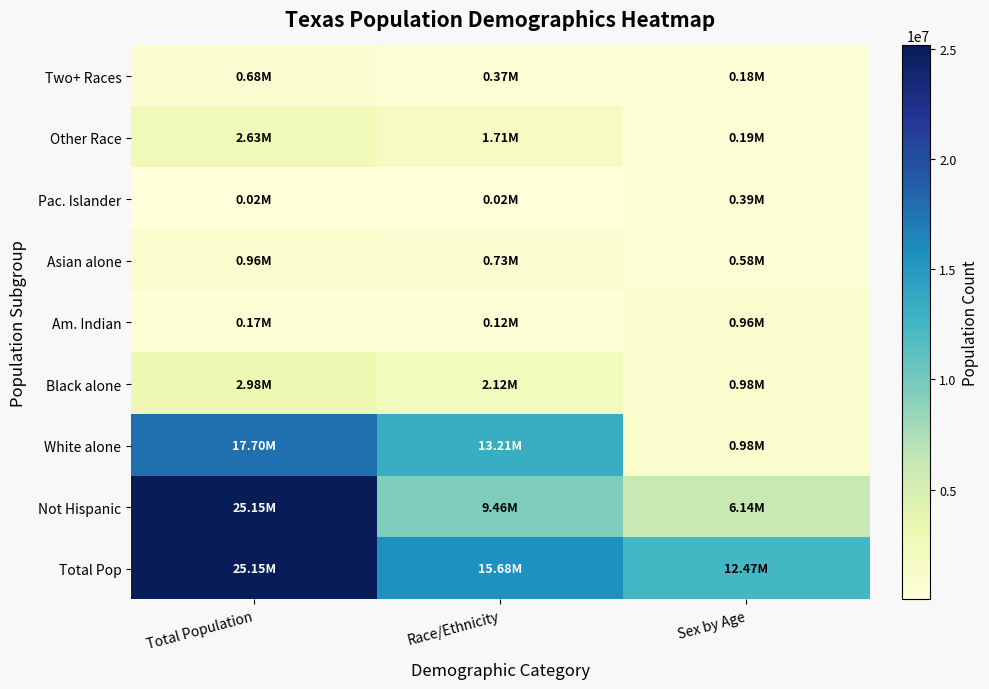

At Race/Ethnicity, list the series in order from largest to smallest.

Total Pop, White alone, Not Hispanic, Black alone, Other Race, Asian alone, Two+ Races, Am. Indian, Pac. Islander